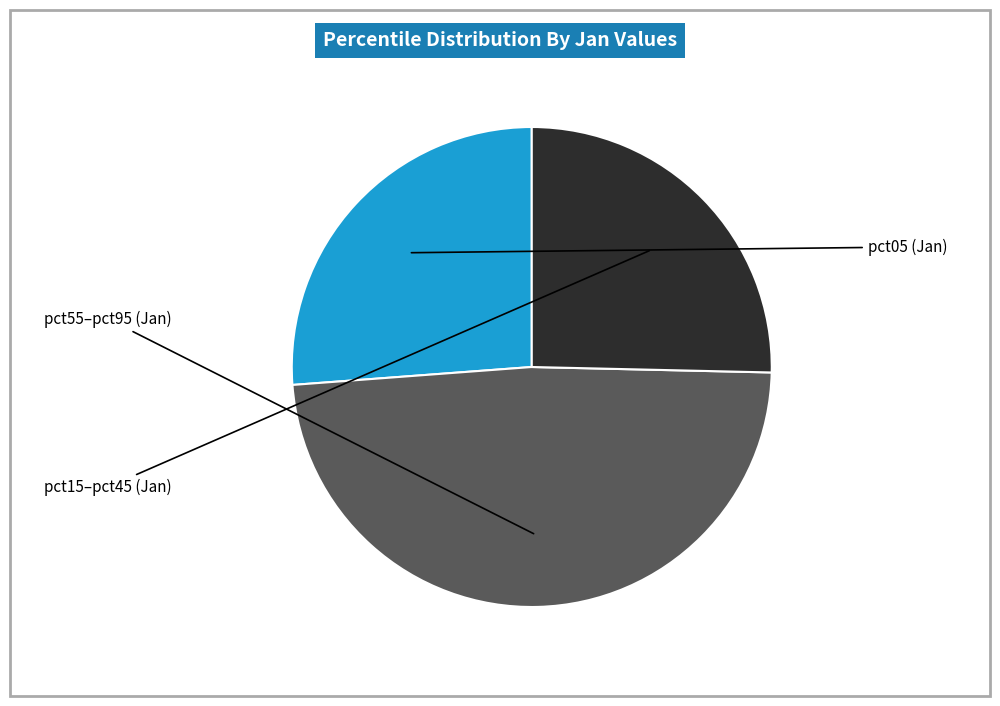

Does any single category account for the majority?

No